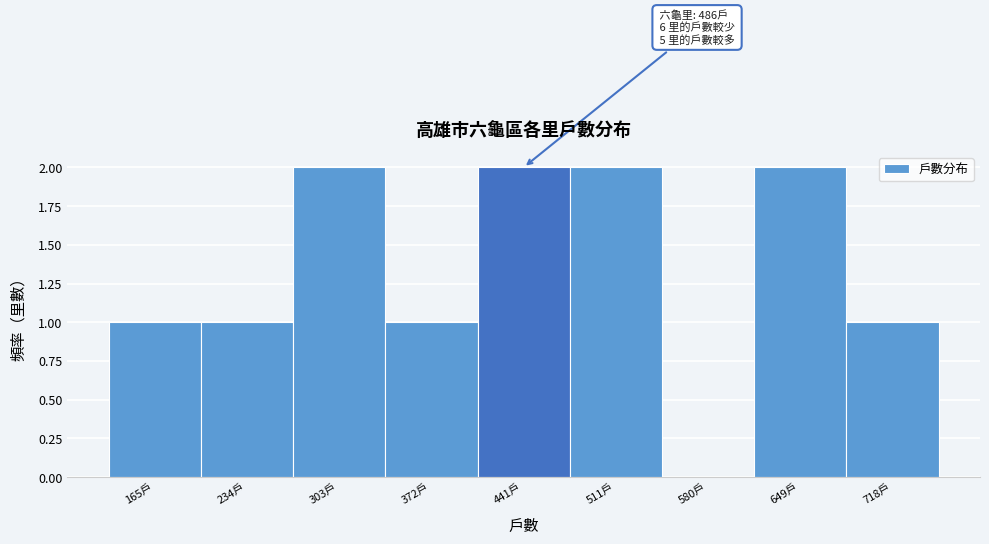

Reading right to left, transcribe all the data shown in this chart.

718戶=1	649戶=2	580戶=0	511戶=2	441戶=2	372戶=1	303戶=2	234戶=1	165戶=1